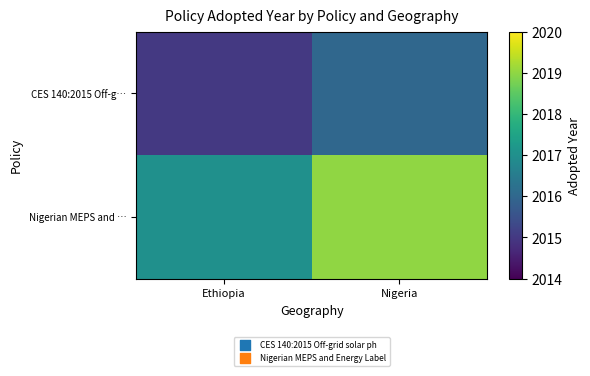

Which series changed the most between Ethiopia and Nigeria?

Nigerian MEPS and …